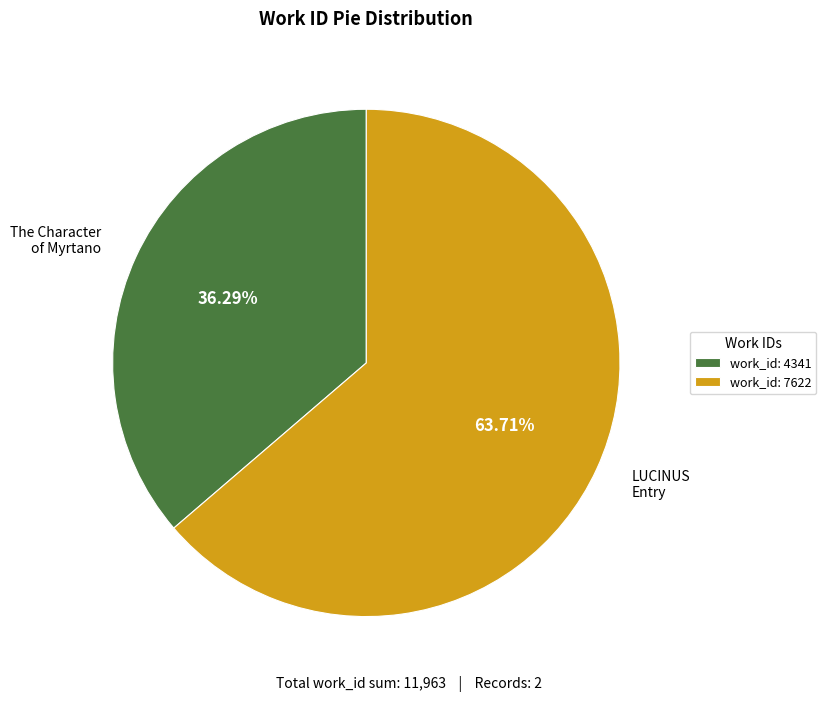

Is there a majority slice in this chart?

Yes